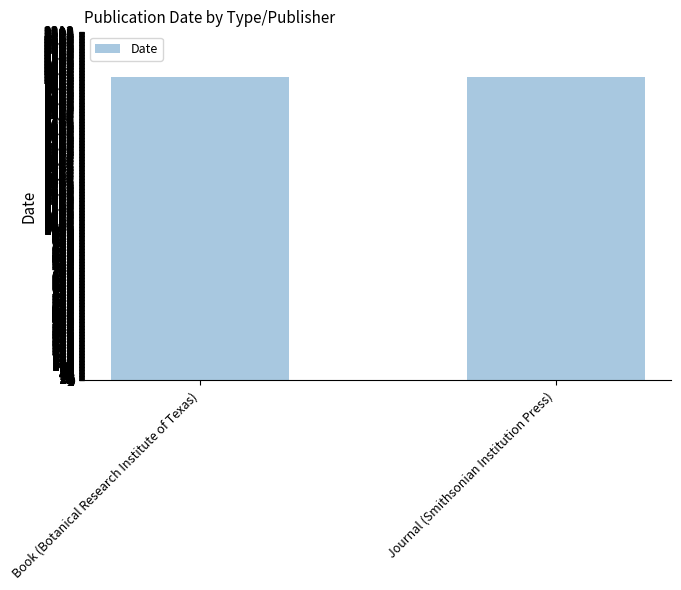

What is the smallest value displayed?

2008